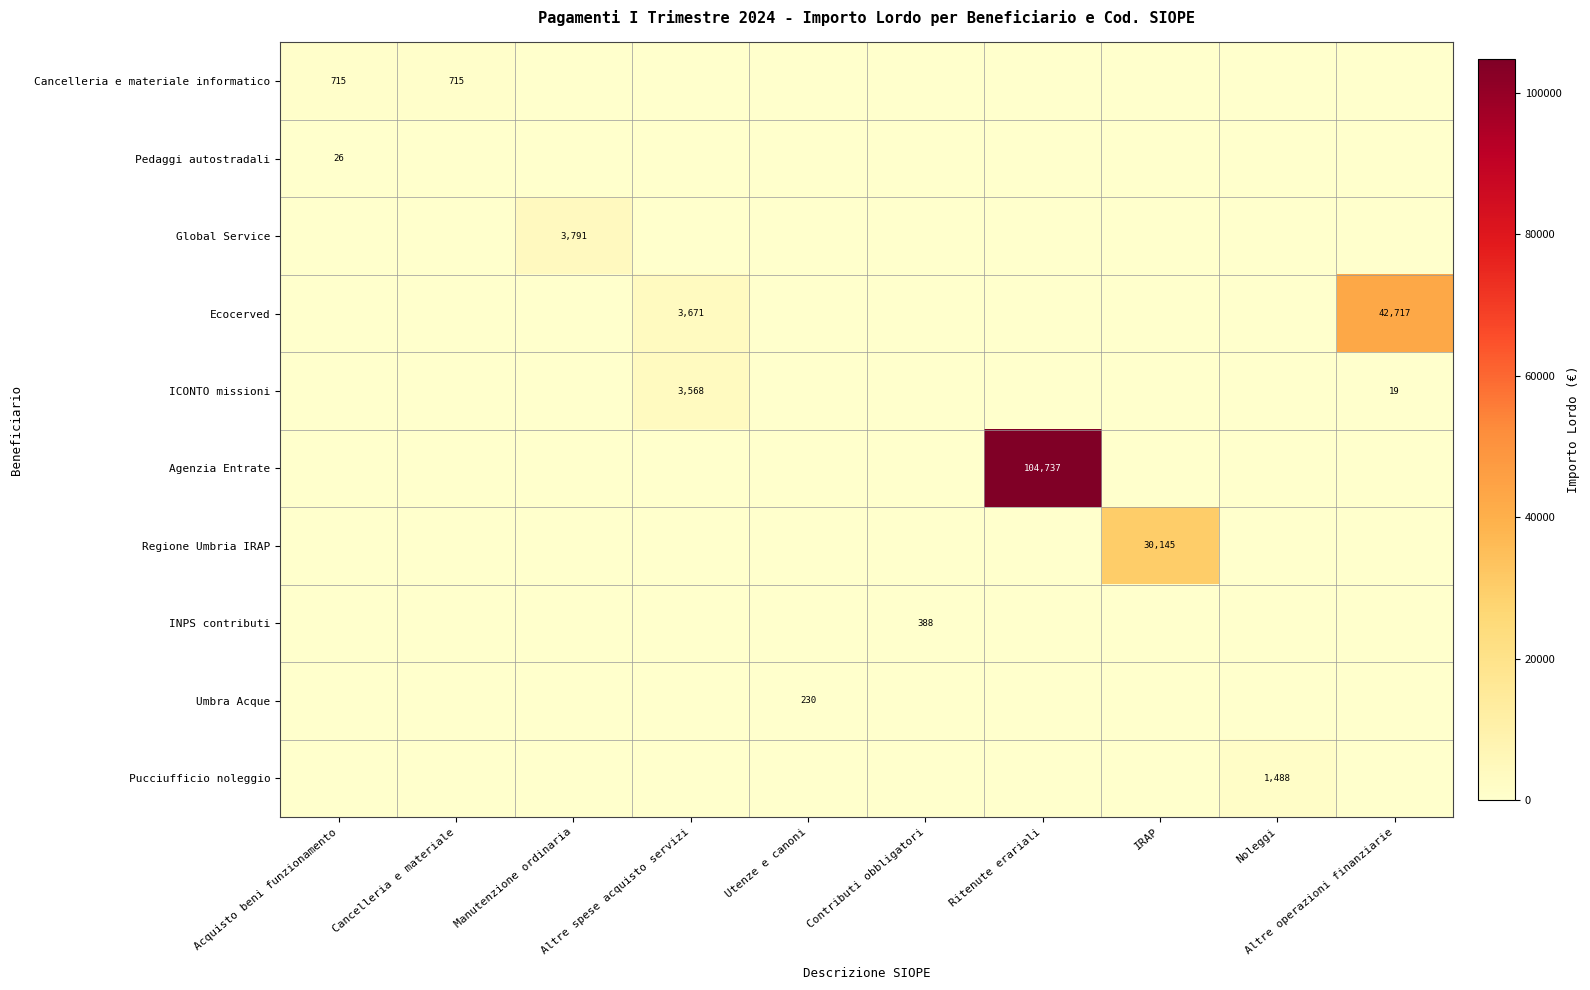

The value of Regione Umbria IRAP at IRAP is 30145. True or false?

True